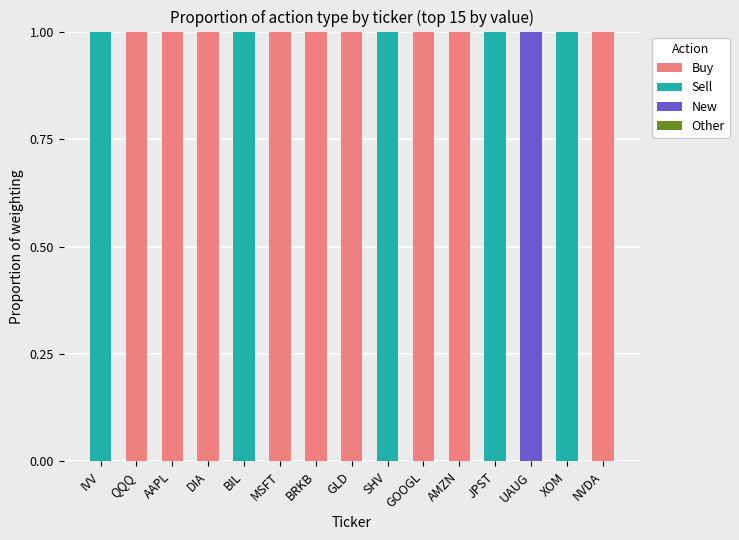

How many series are shown in this chart?

3